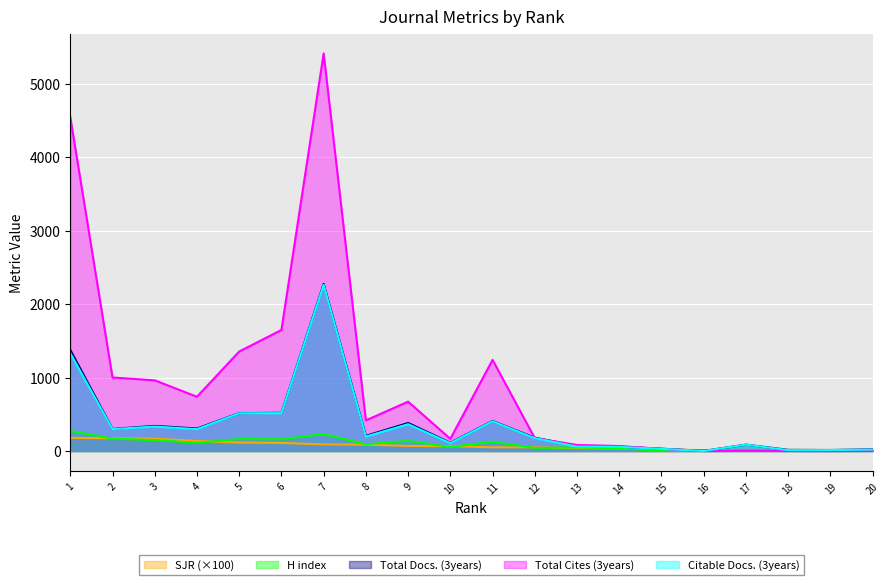

True or false: Citable Docs. (3years) has a value of 0.3 at 16.

False